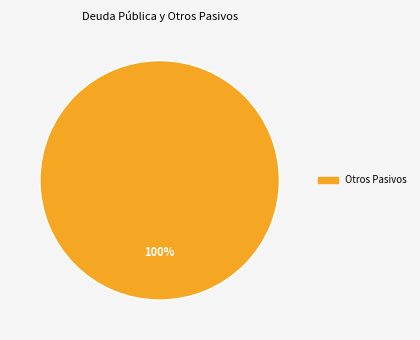

Is there any slice that represents more than half of the pie?

Yes